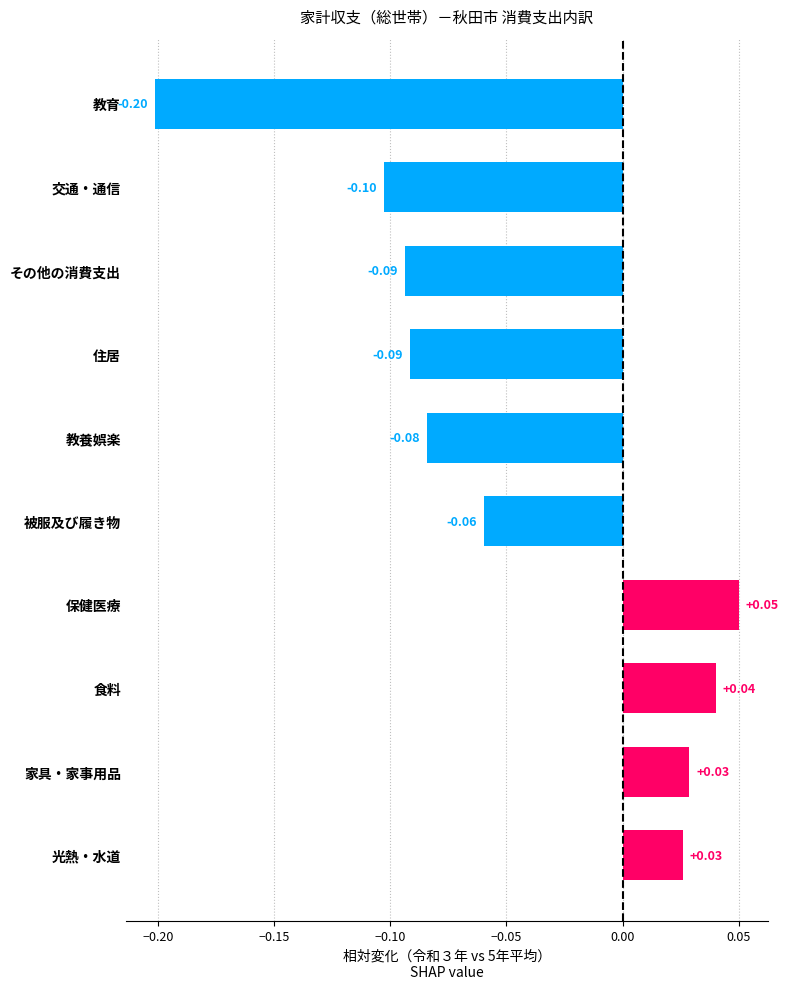

What is the label of the 7th bar from the top?

保健医療